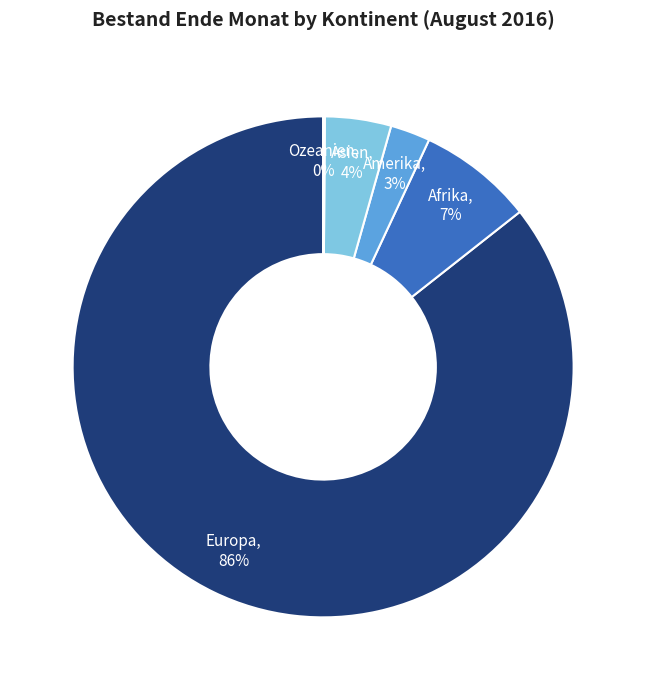

Rank the categories by value from highest to lowest.

Europa, Afrika, Asien, Amerika, Ozeanien